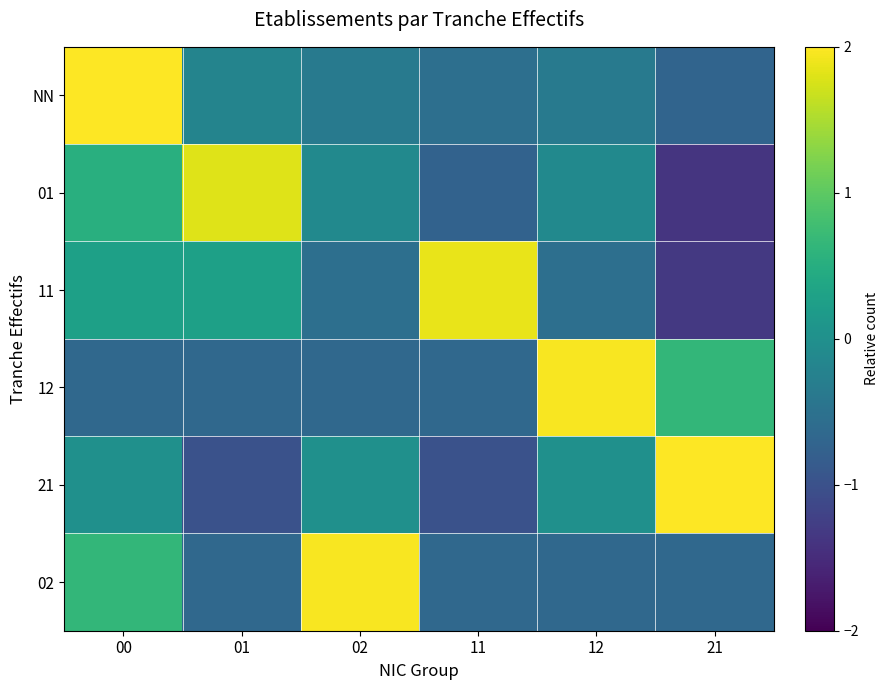

How many distinct data groups are displayed?

6